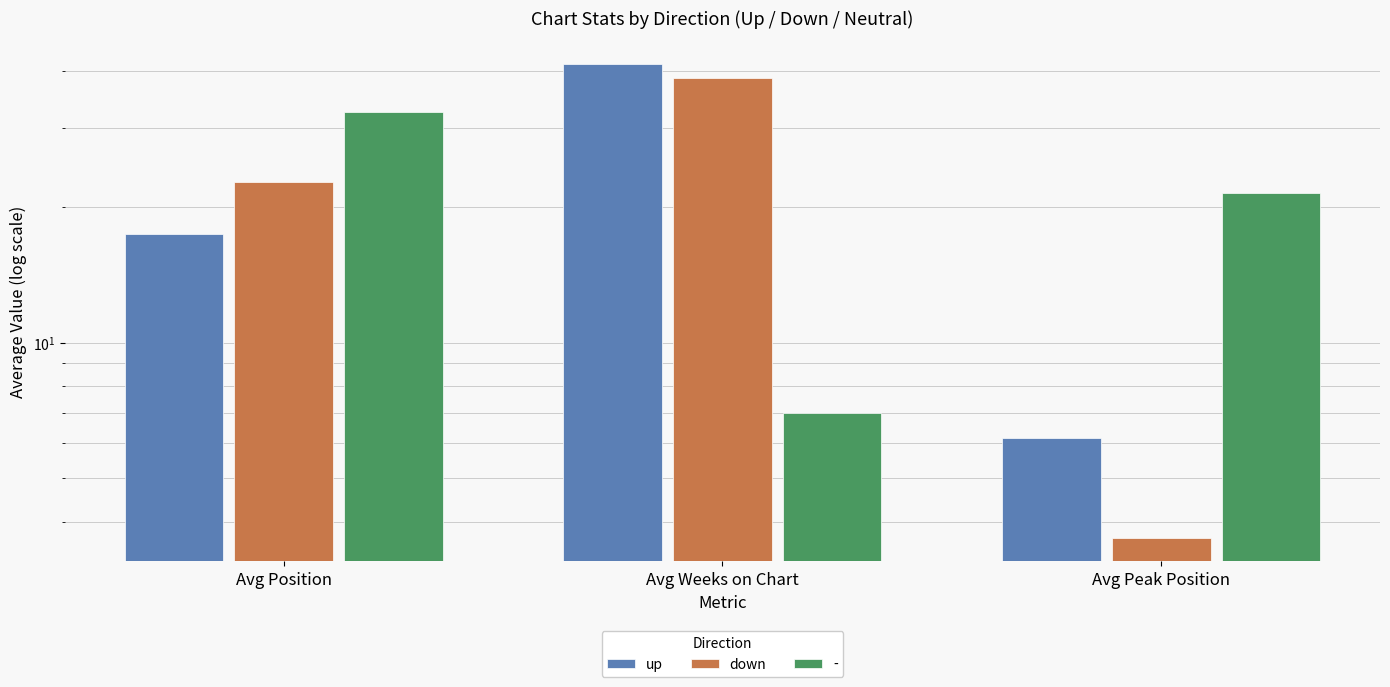

What is the difference between the second highest and minimum values in the up series?

11.3